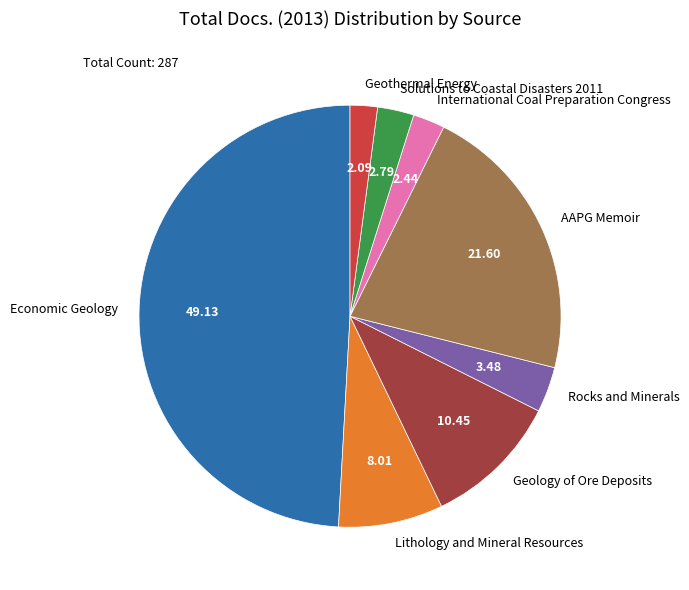

Is there a majority slice in this chart?

No